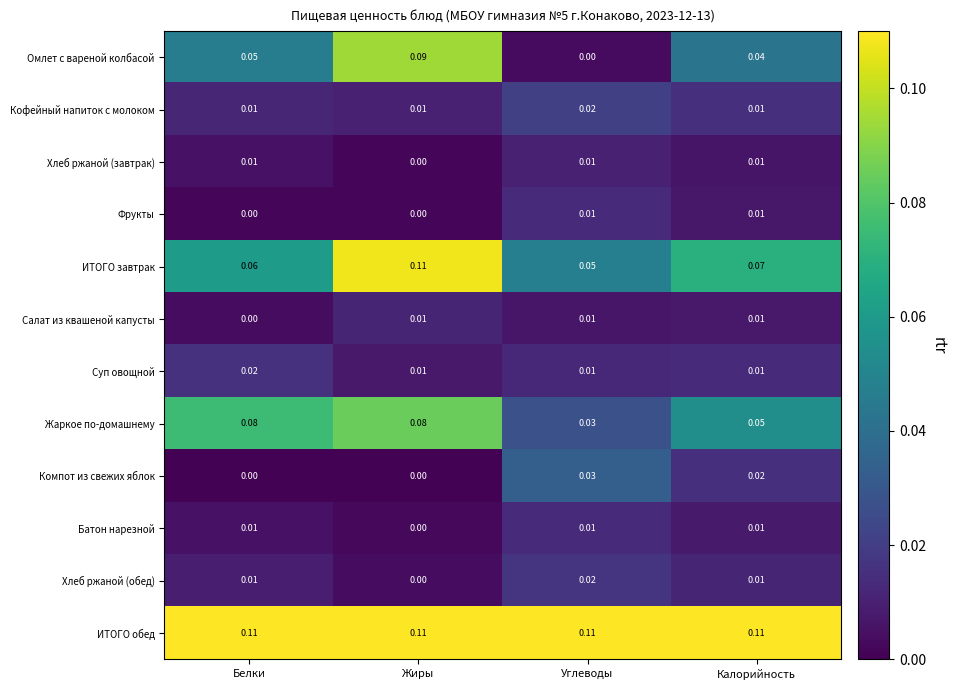

Which series changed the most between Углеводы and Калорийность?

Омлет с вареной колбасой